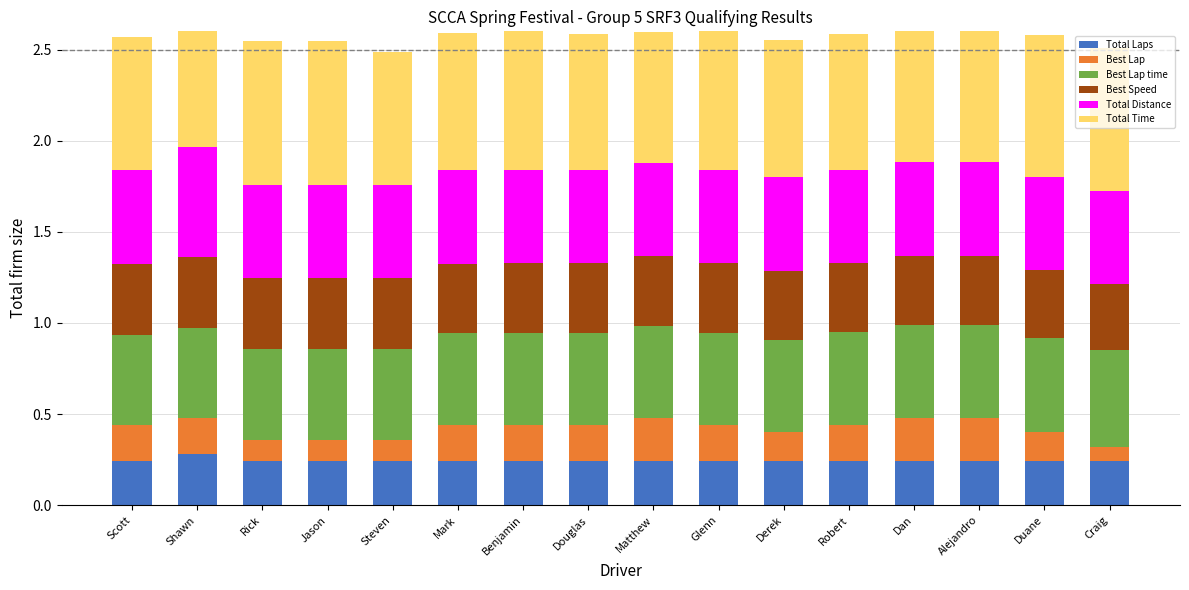

What is the label of the 13th bar from the right?

Jason